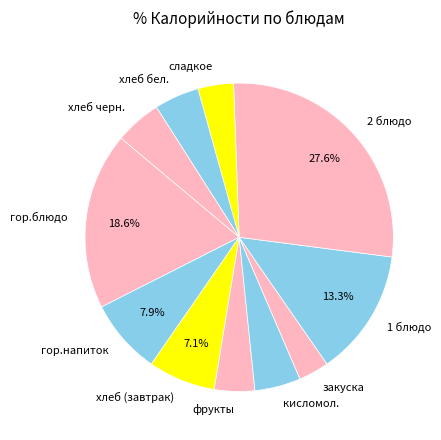

Which has a higher value, закуска or кисломол.?

кисломол.